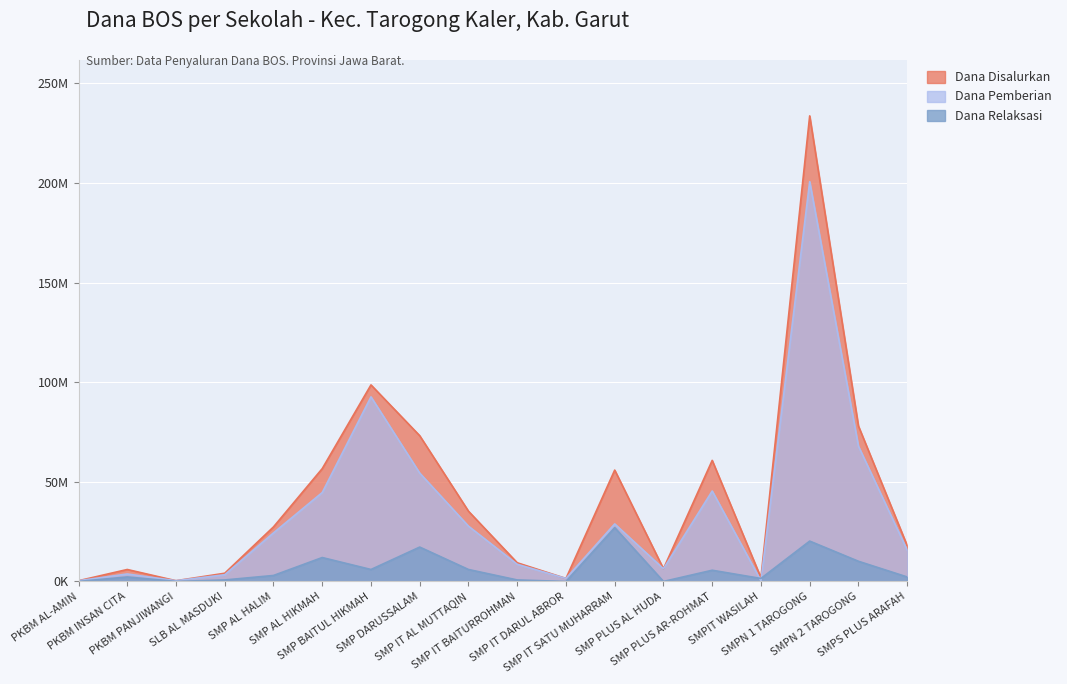

Where do Dana Relaksasi and Dana Pemberian first cross each other?

SMP PLUS AR-ROHMAT and SMPIT WASILAH